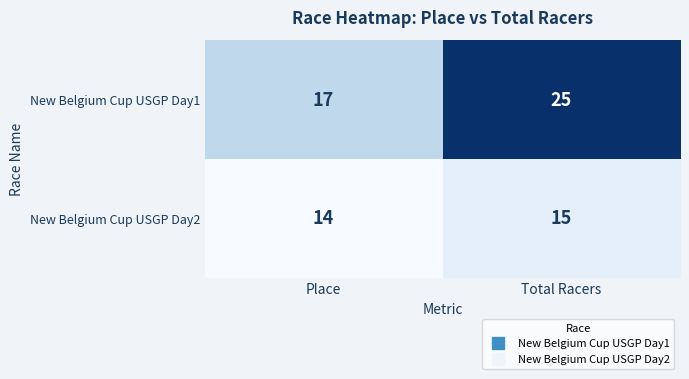

What is the difference between the highest and lowest values at Place?

3